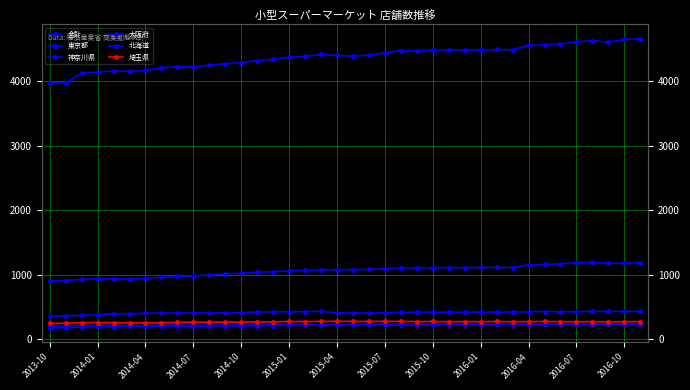

What is the average value of the 大阪府 series?

220